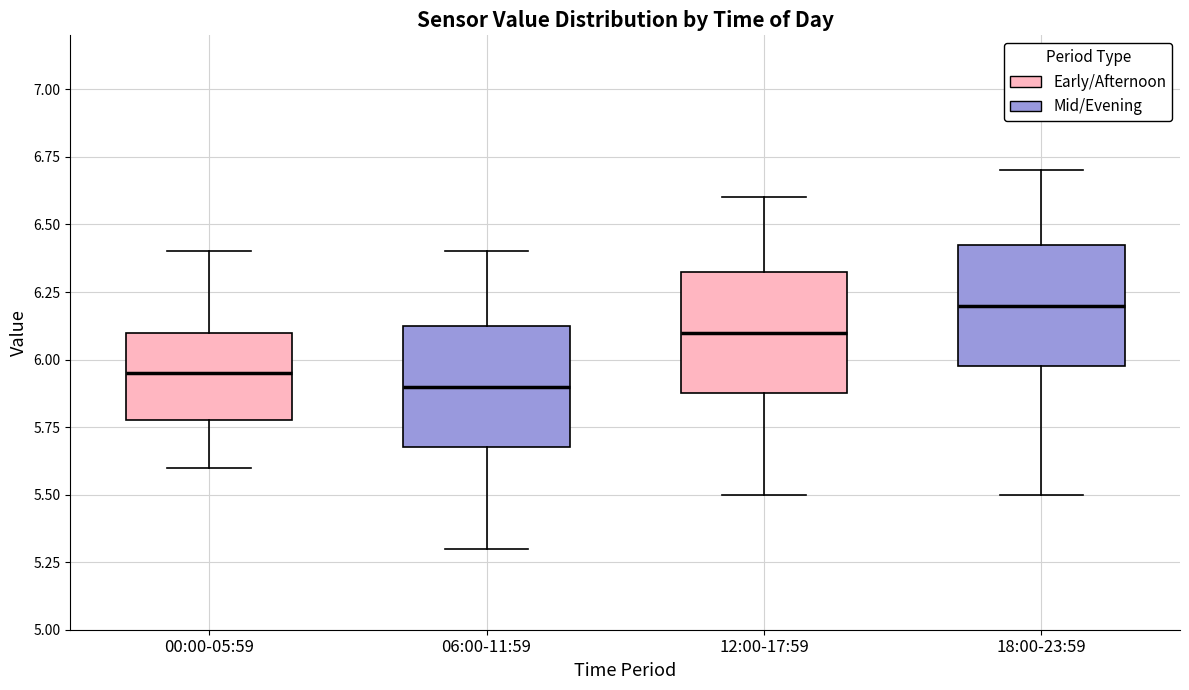

Reading left to right, read every box against the y-axis: the position of its median line, the range the box covers, and the ends of its whiskers. The values are not printed on the chart, so give them approximately, as read against the axis.

00:00-05:59: median 5.95, box 5.80 to 6.10, whiskers 5.60 to 6.40
06:00-11:59: median 5.90, box 5.70 to 6.15, whiskers 5.30 to 6.40
12:00-17:59: median 6.10, box 5.90 to 6.35, whiskers 5.50 to 6.60
18:00-23:59: median 6.20, box 6.00 to 6.45, whiskers 5.50 to 6.70